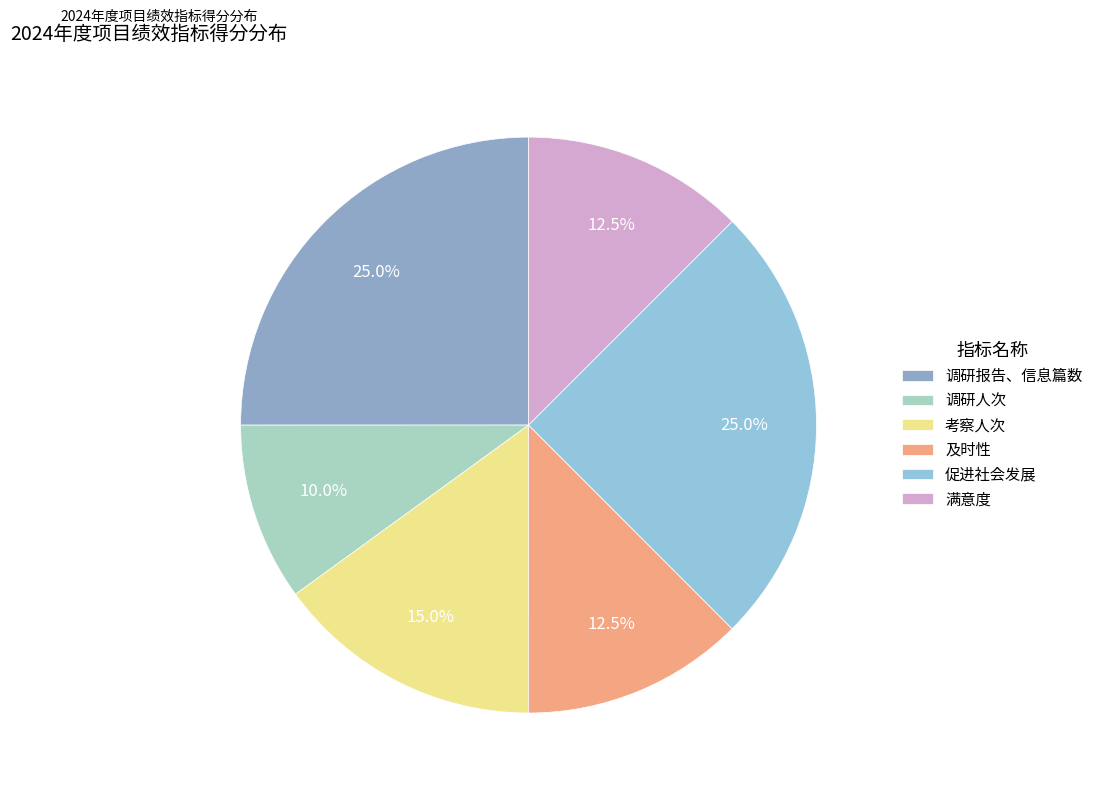

What is the smallest slice in the pie chart?

调研人次